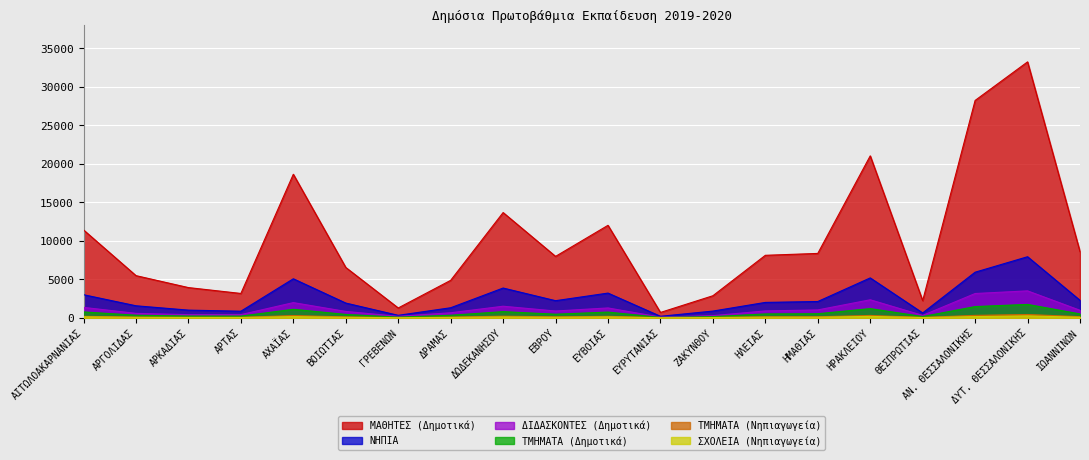

What position from the left is ΗΡΑΚΛΕΙΟΥ?

16